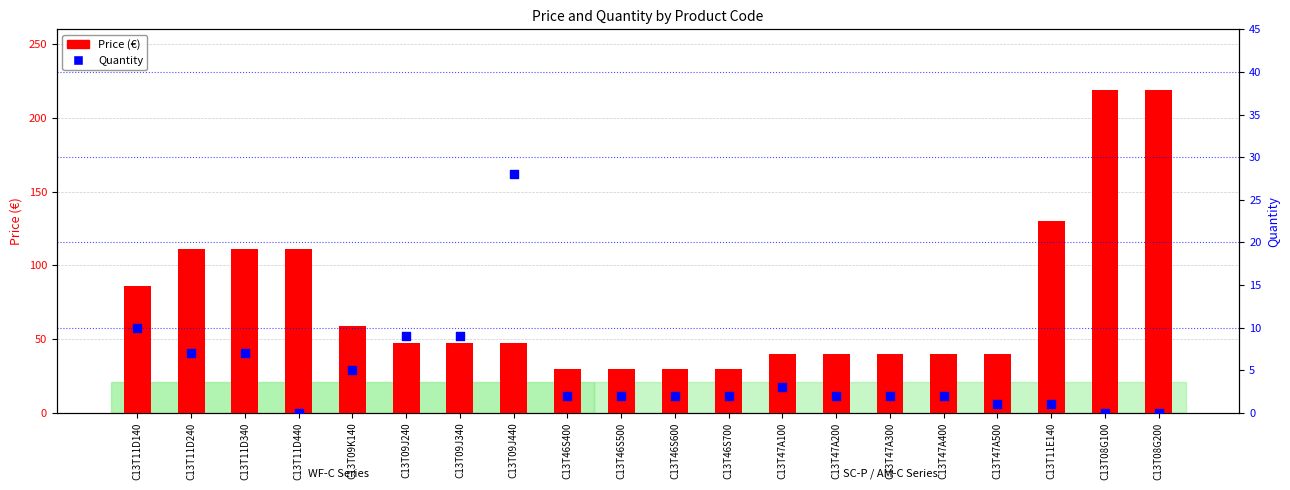

What are all the series names shown in the legend?

Price (€), Quantity